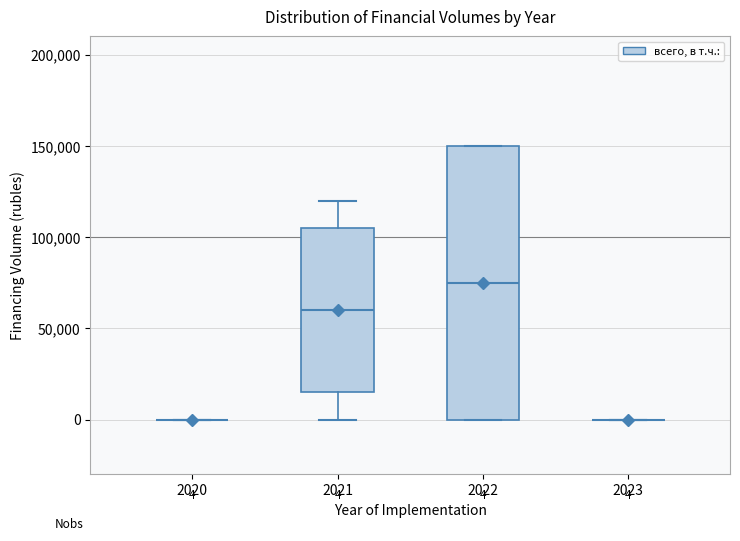

Which box is the tallest, from its lower edge to its upper edge?

2022